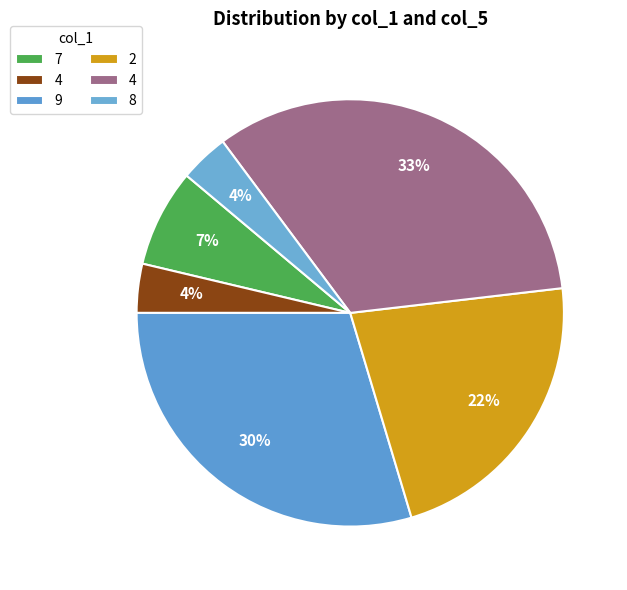

Count the number of slices in the pie.

6